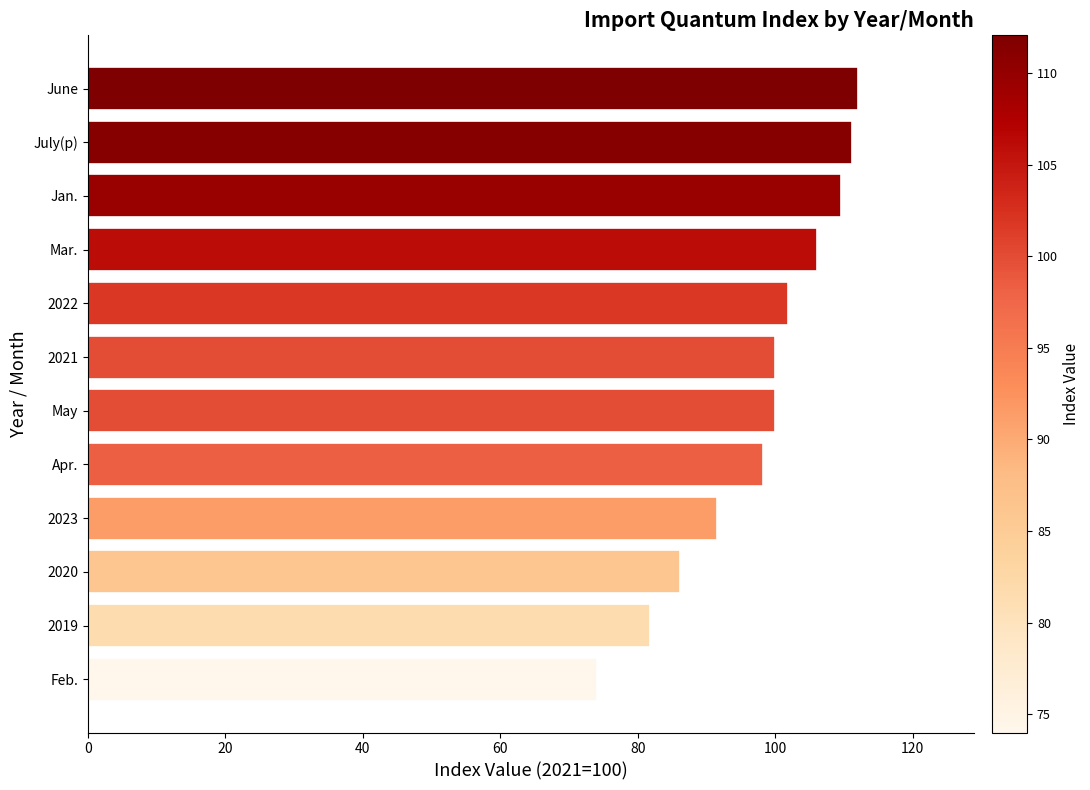

How many distinct data groups are displayed?

1